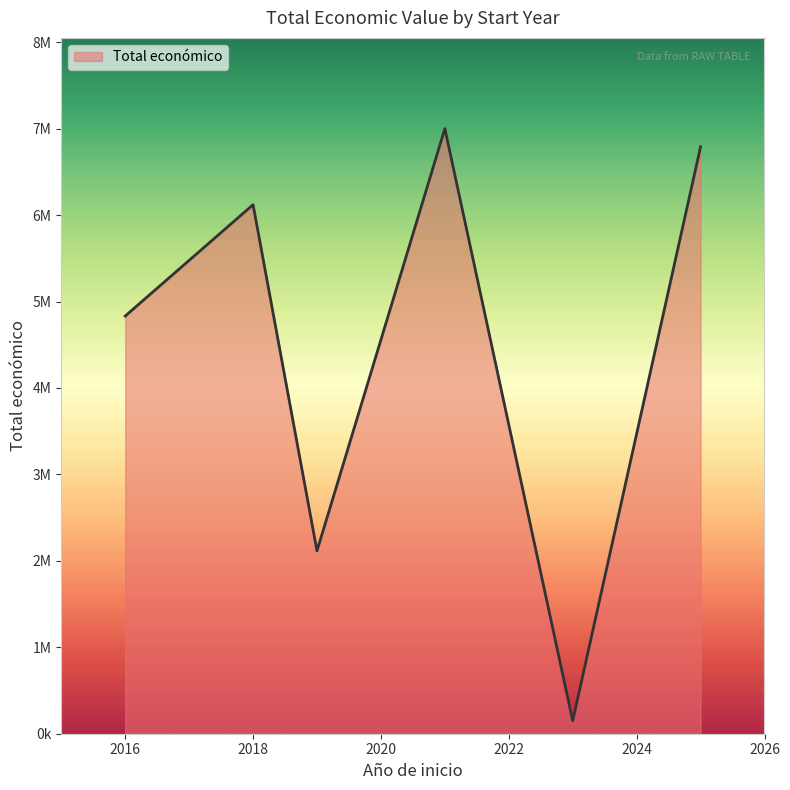

Does the chart have visible grid lines?

No